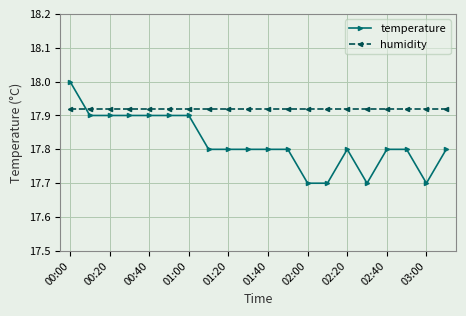

Which series has the largest range (max minus min)?

temperature